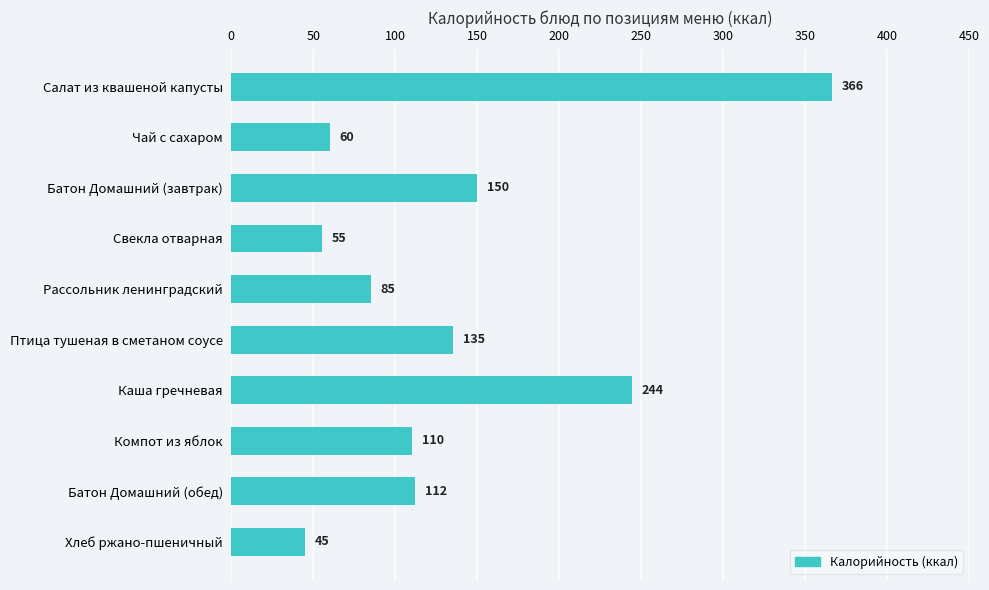

What is the difference between the maximum and minimum values?

321